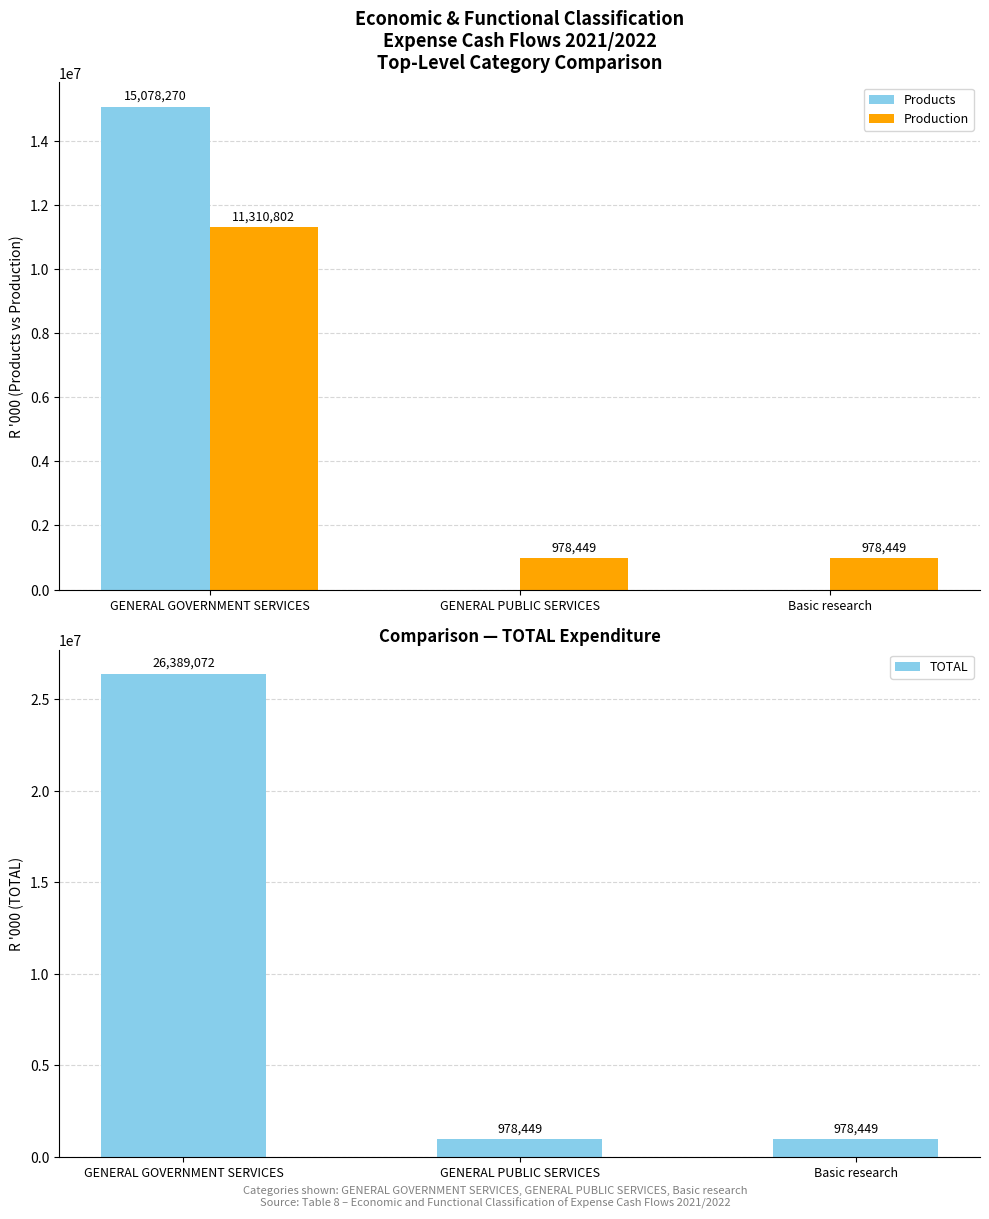

Which series has the largest total across all categories?

TOTAL